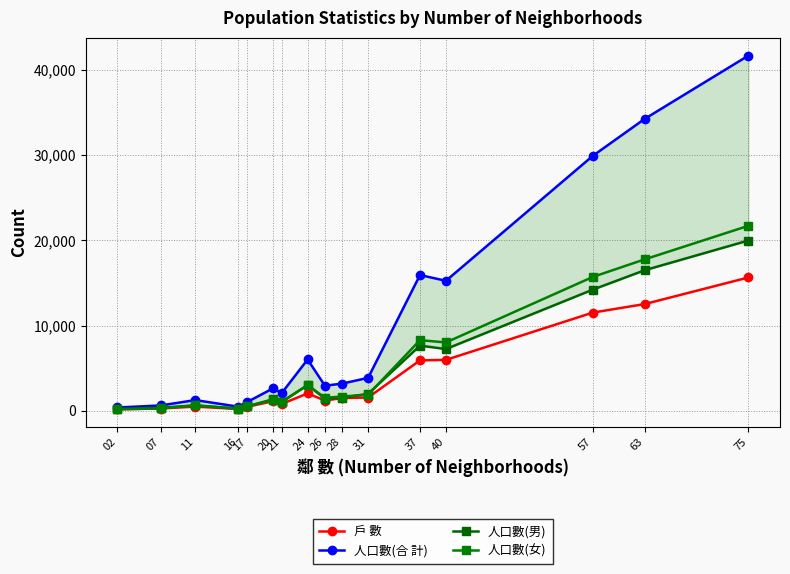

At which label is 戶 數 closest to 7907?

40